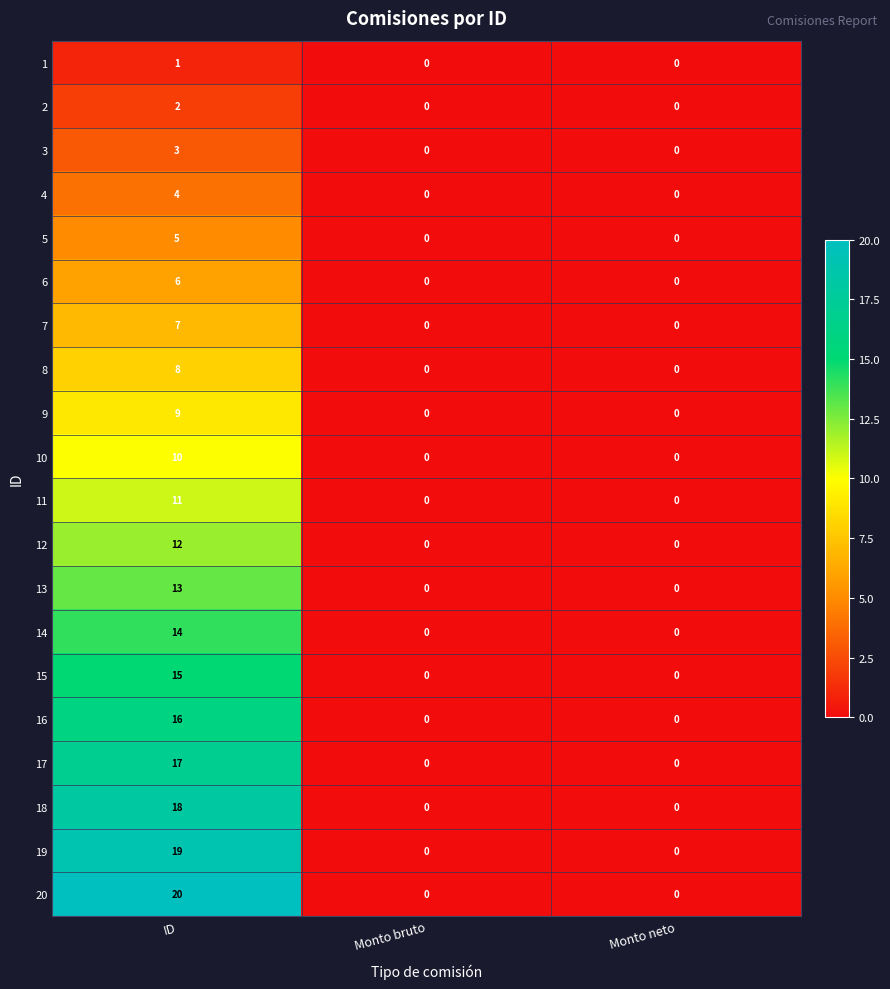

What is the difference between the maximum and second lowest values in the 10 series?

10